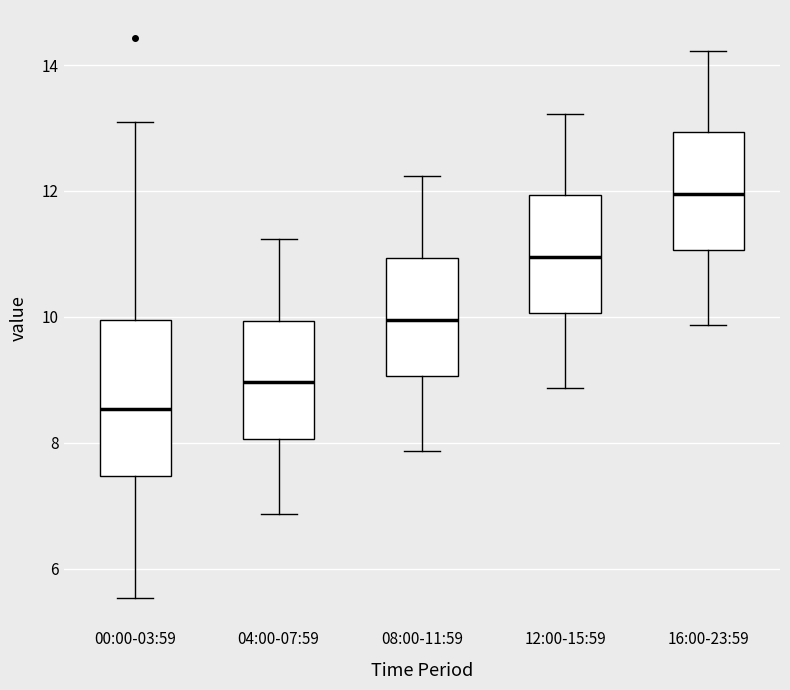

Reading left to right, transcribe this box plot: for each box, give where its median line is, the range the box spans, and where its two whiskers end, as read against the y-axis. The values are not printed on the chart, so give them approximately, as read against the axis.

00:00-03:59: median 8.6, box 7.4 to 10.0, whiskers 5.6 to 13.2
04:00-07:59: median 9.0, box 8.0 to 10.0, whiskers 6.8 to 11.2
08:00-11:59: median 10.0, box 9.0 to 11.0, whiskers 7.8 to 12.2
12:00-15:59: median 11.0, box 10.0 to 12.0, whiskers 8.8 to 13.2
16:00-23:59: median 12.0, box 11.0 to 13.0, whiskers 9.8 to 14.2